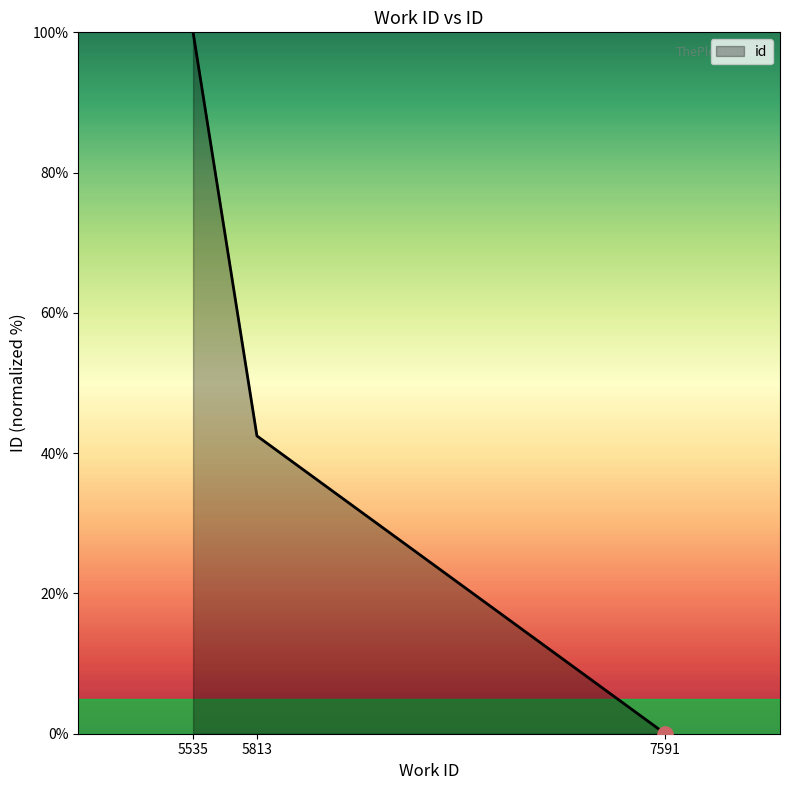

Which has a higher value, 7591 or 5813?

5813